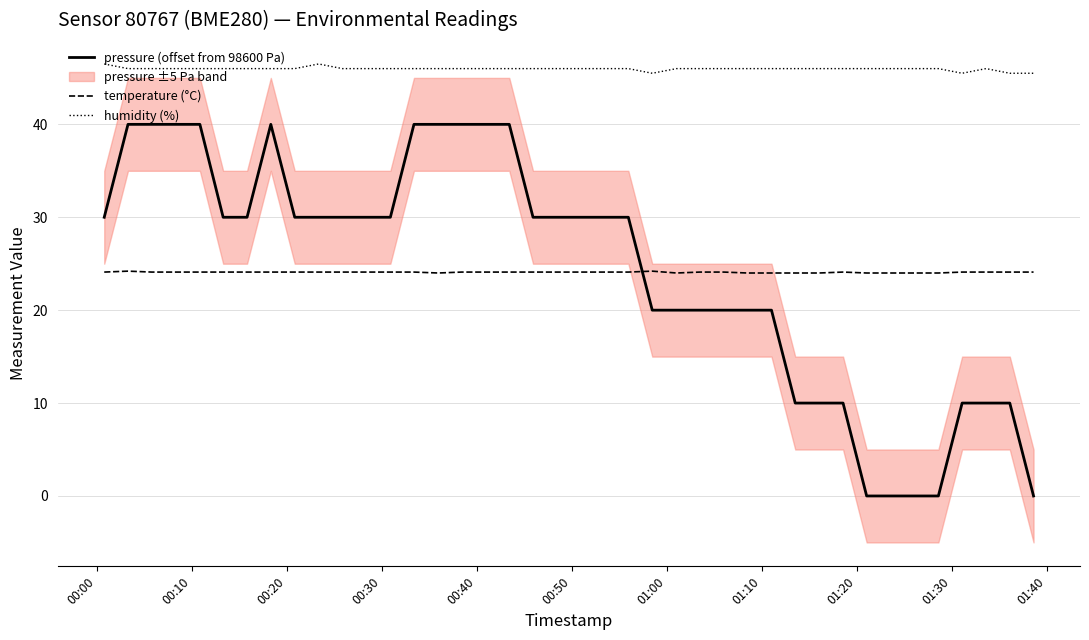

How many interior local peaks does the temperature (°C) series have?

3